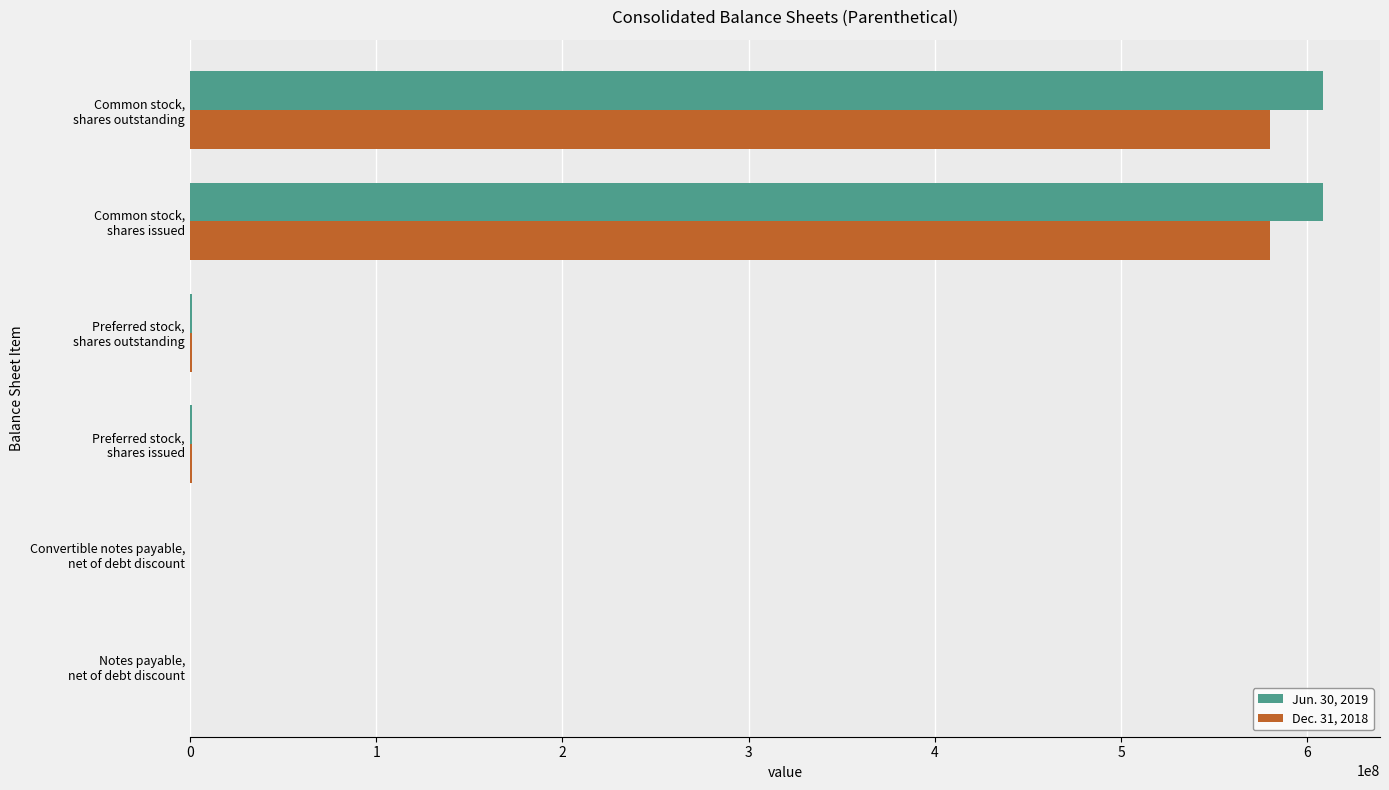

Reading left to right, list all the values displayed in this chart.

Jun. 30, 2019: 0	78429	1000000	1000000	608515702	608515702
Dec. 31, 2018: 74324	96750	1000000	1000000	579900814	579900814